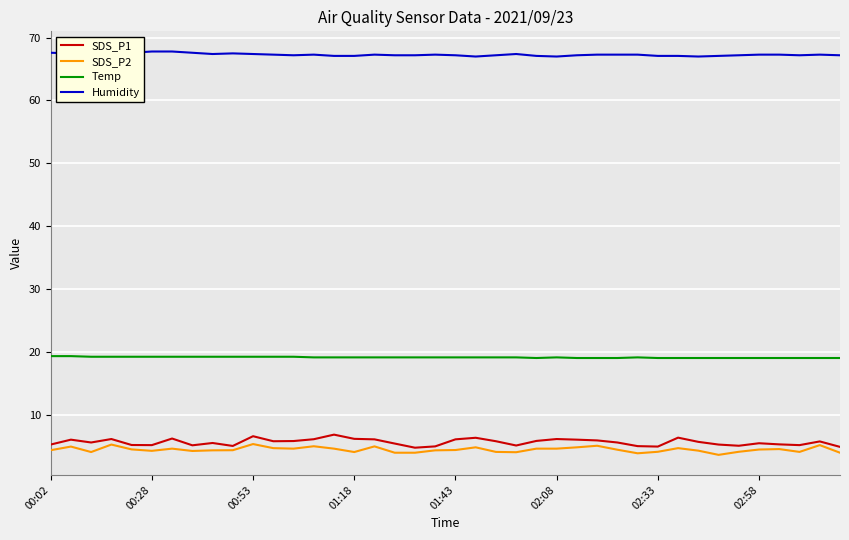

How many categories are shown in the chart?

40